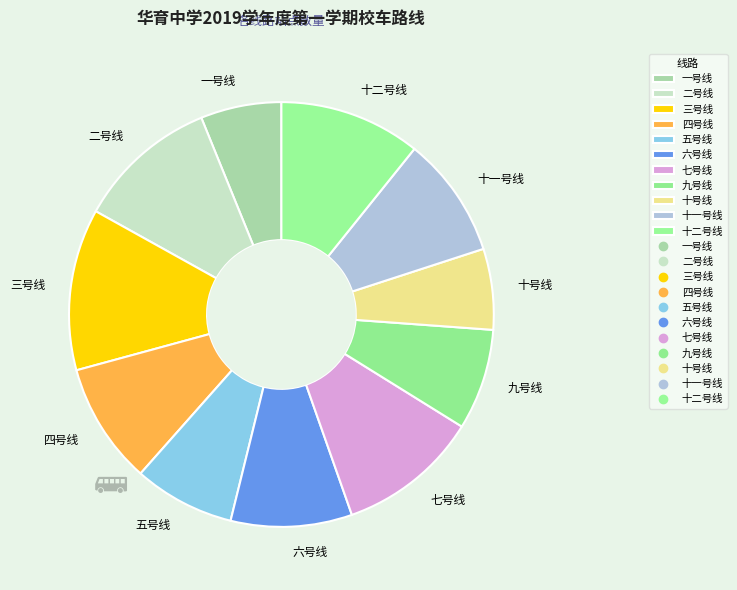

Which slice is the largest?

三号线